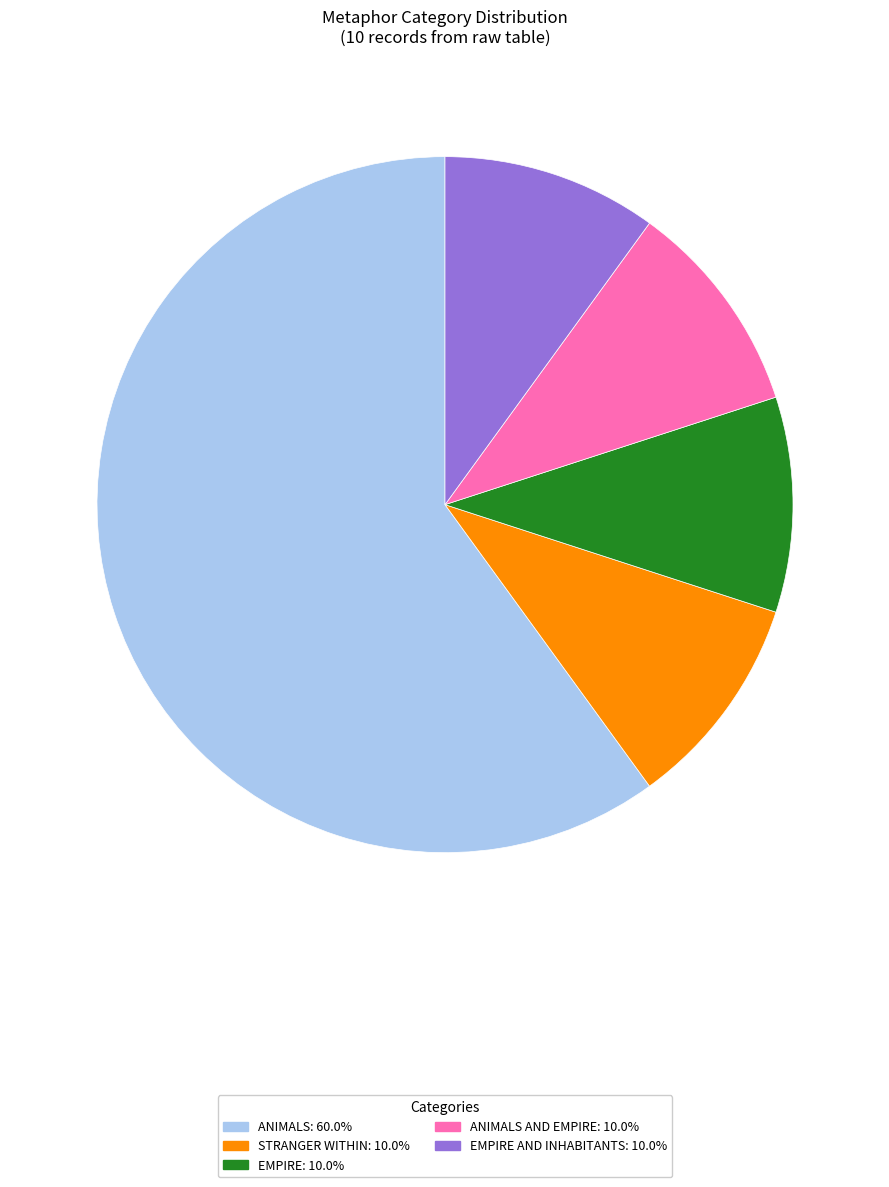

Is there any slice that represents more than half of the pie?

Yes